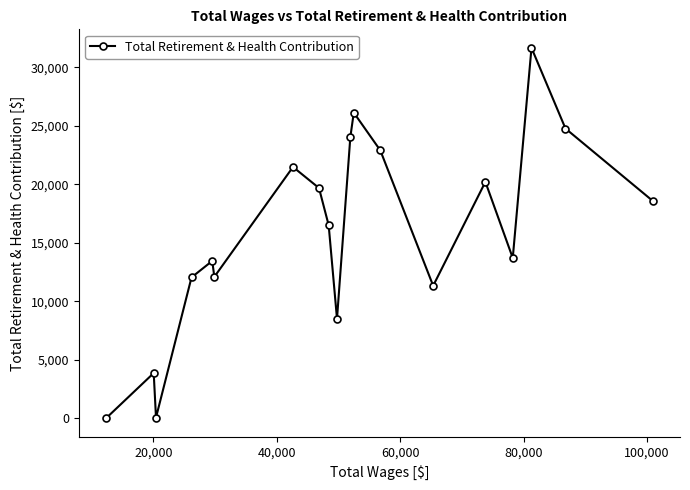

How many interior local peaks (higher than both neighbors) does the data have?

6